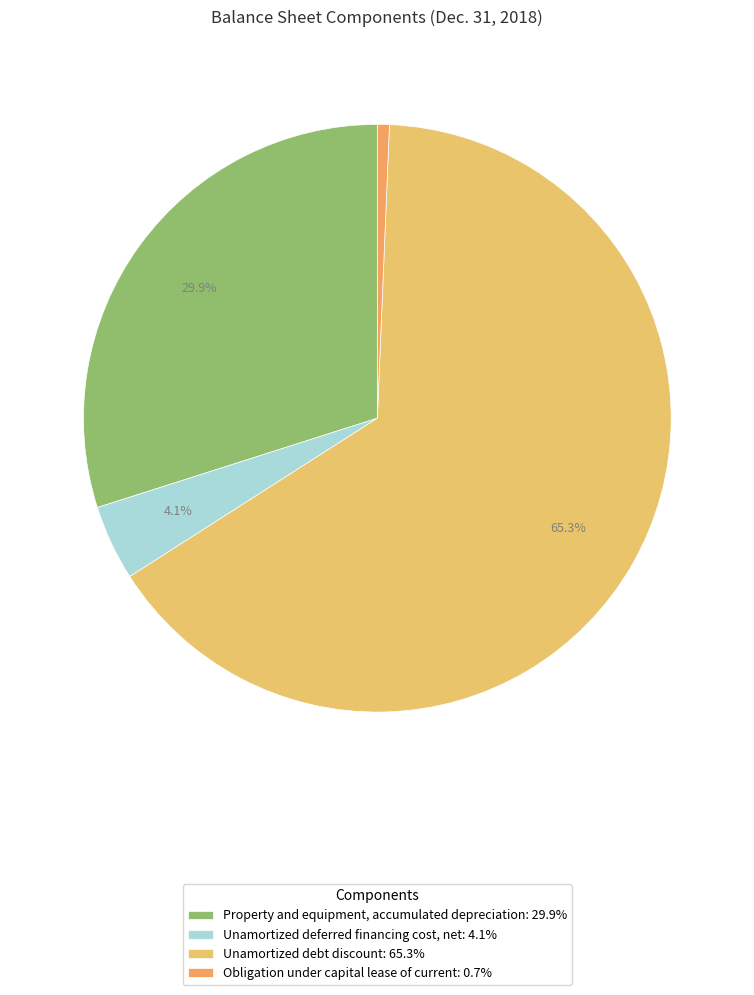

Rank the categories by value from lowest to highest.

Obligation under capital lease of current, Unamortized deferred financing cost, net, Property and equipment, accumulated depreciation, Unamortized debt discount